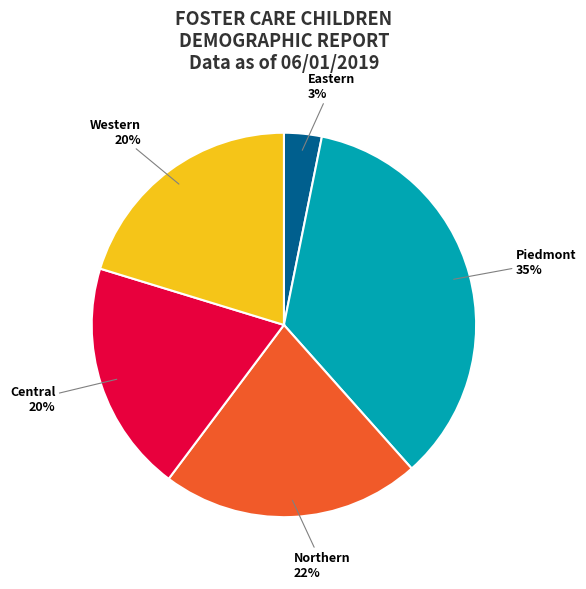

Between Western and Northern, which is larger?

Northern